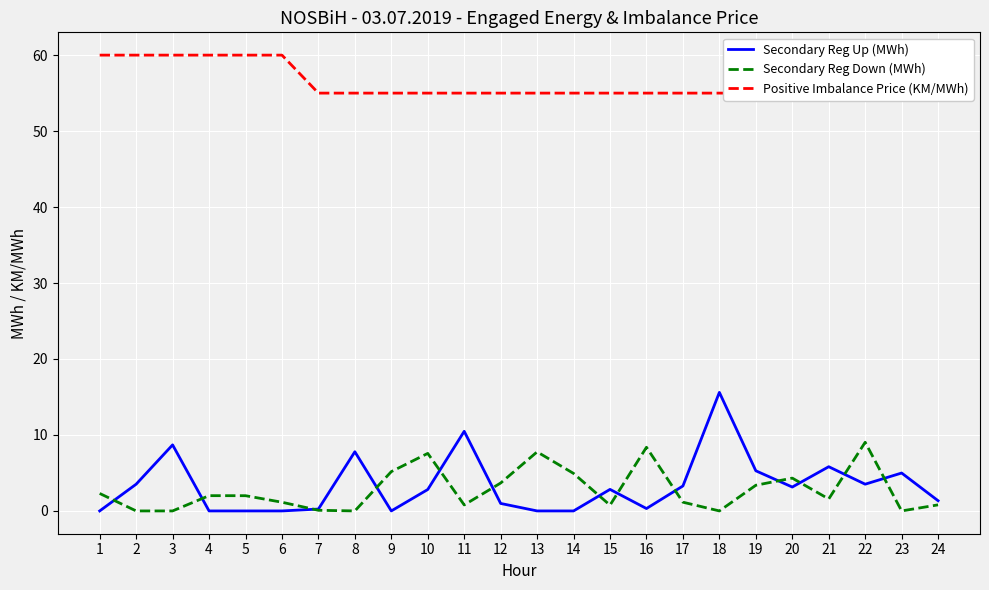

True or false: Positive Imbalance Price (KM/MWh) and Secondary Reg Down (MWh) cross at least once.

False